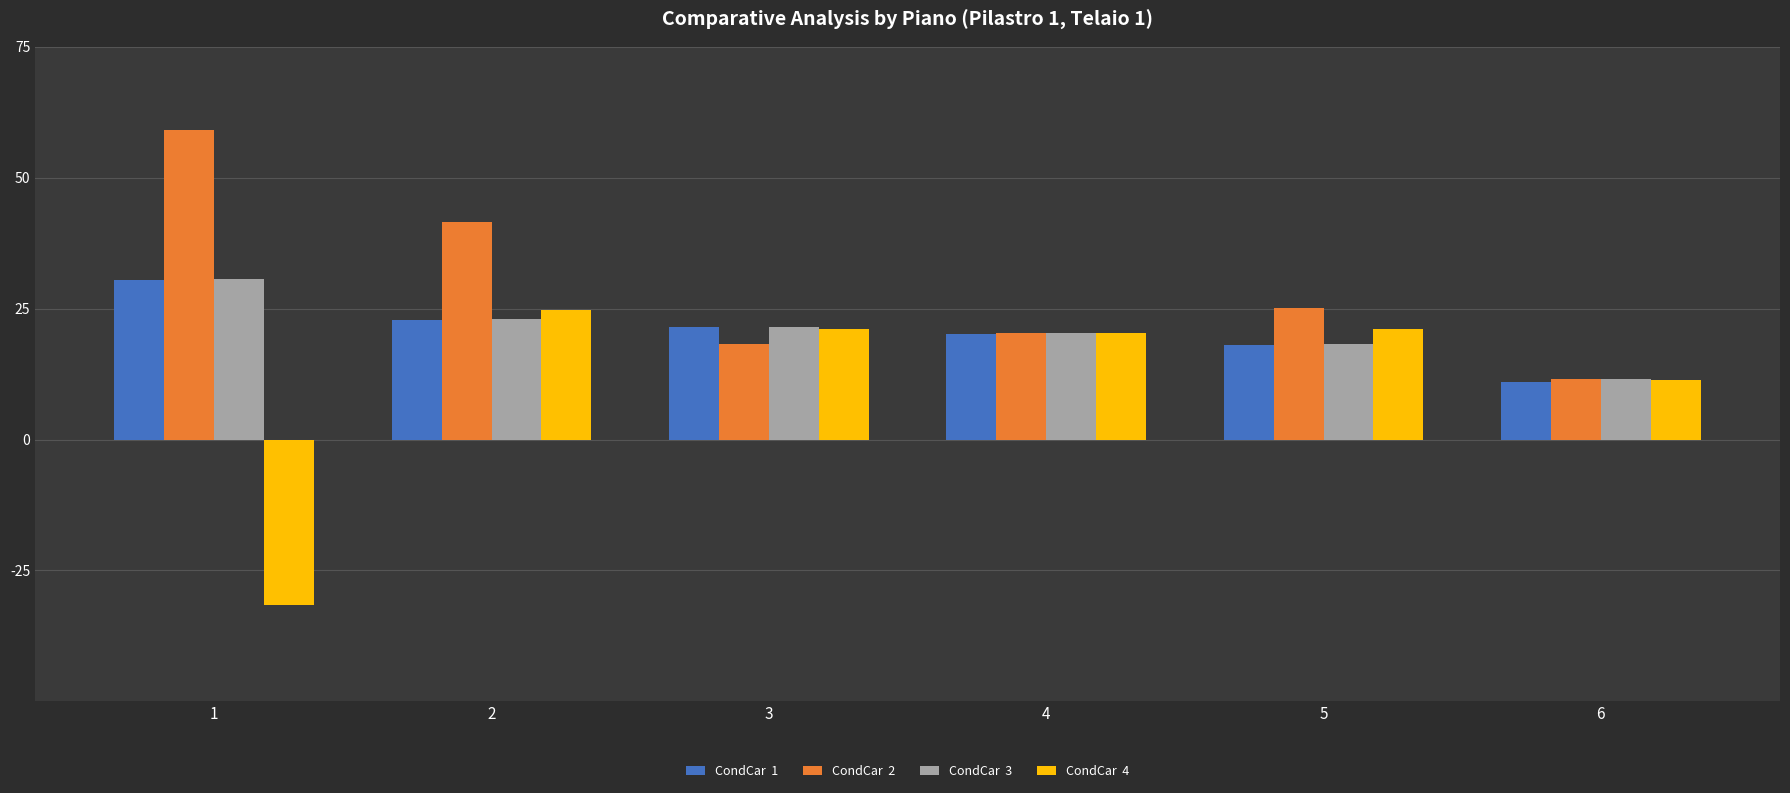

What is the total value across all series at 3?

82.4